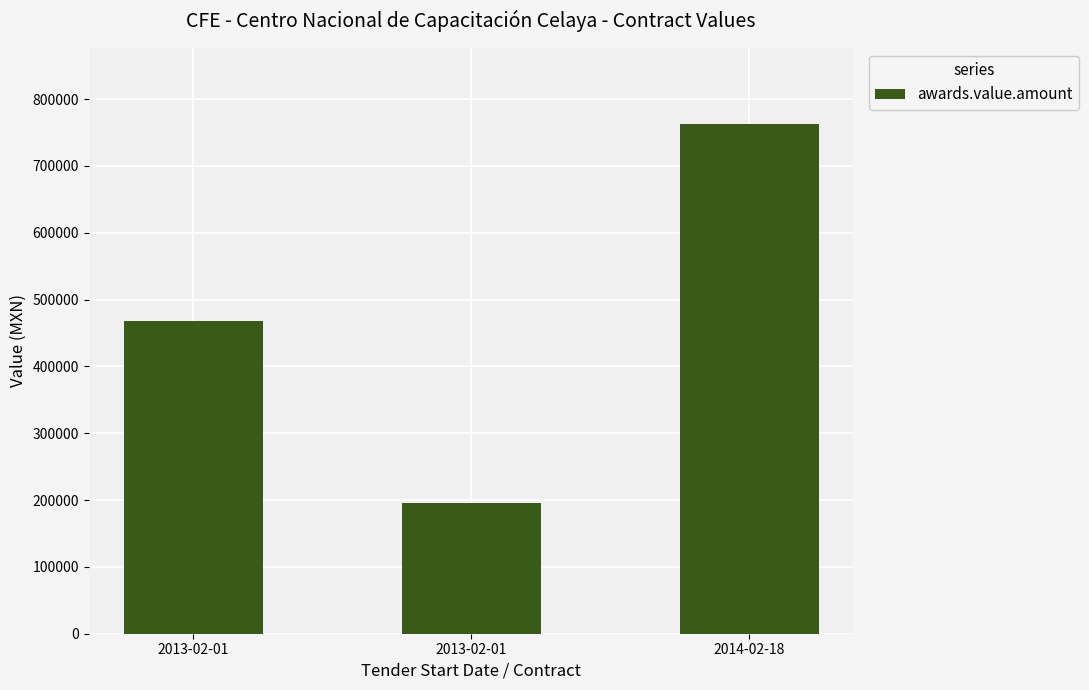

Rank the categories by value from highest to lowest.

2014-02-18, 2013-02-01, 2013-02-01